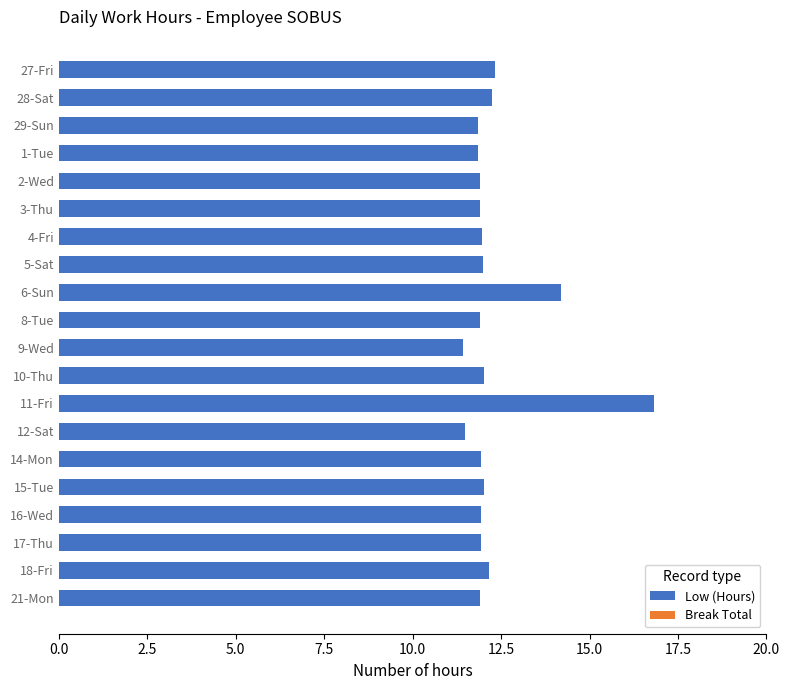

Approximately how many times larger is the value at 5-Sat compared to 3-Thu?

1.0